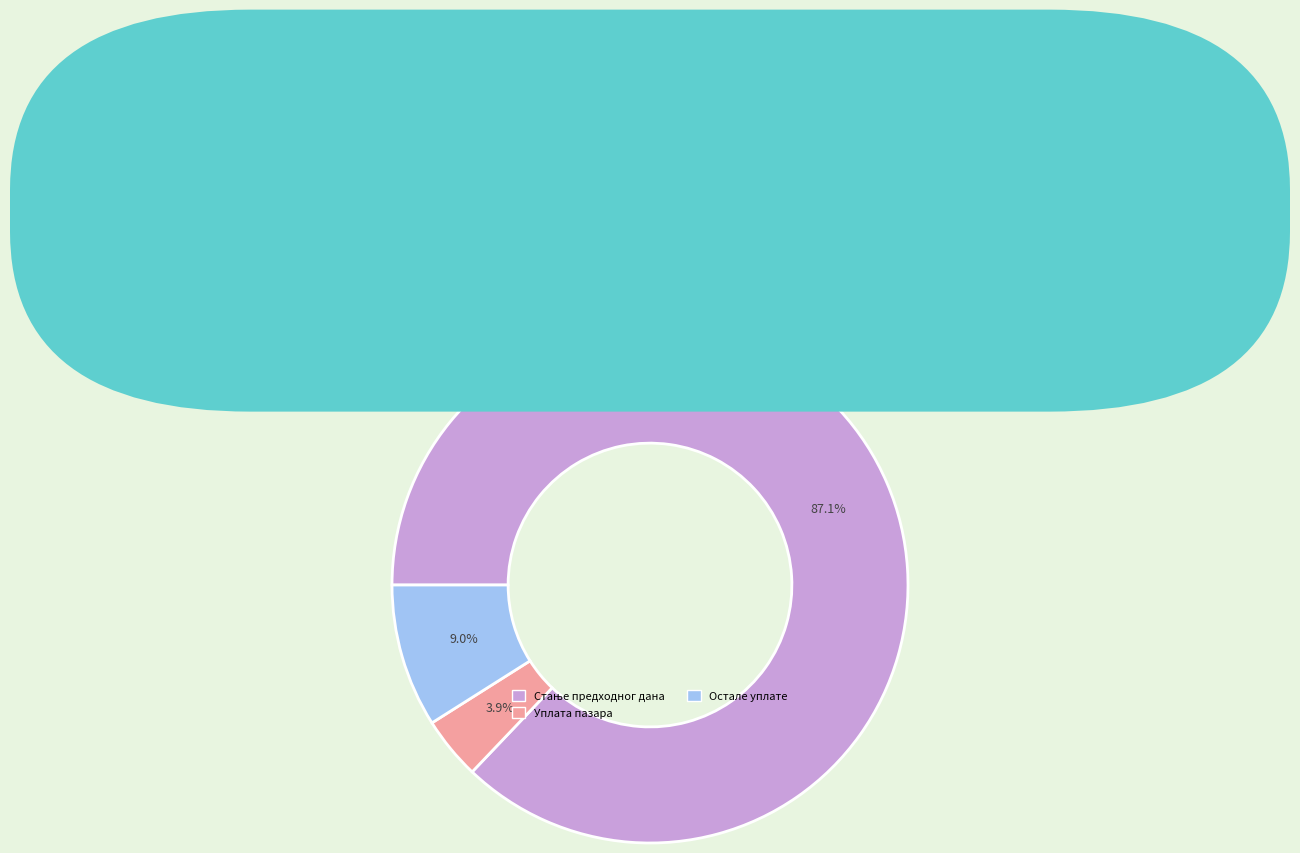

Does any single category account for the majority?

Yes